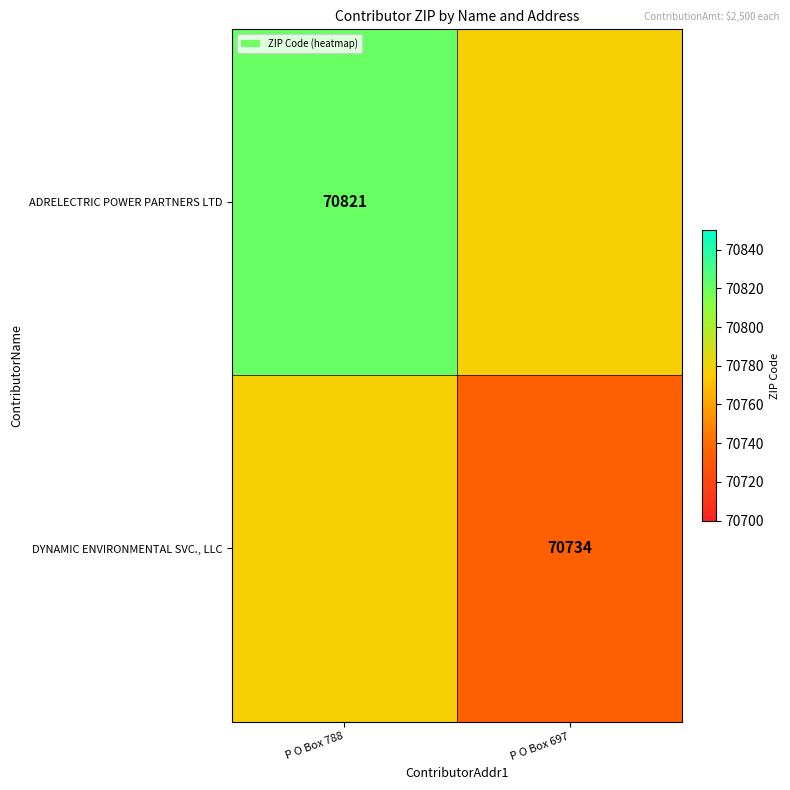

Is it true that DYNAMIC ENVIRONMENTAL SVC., LLC equals 120618.7 at P O Box 697?

False